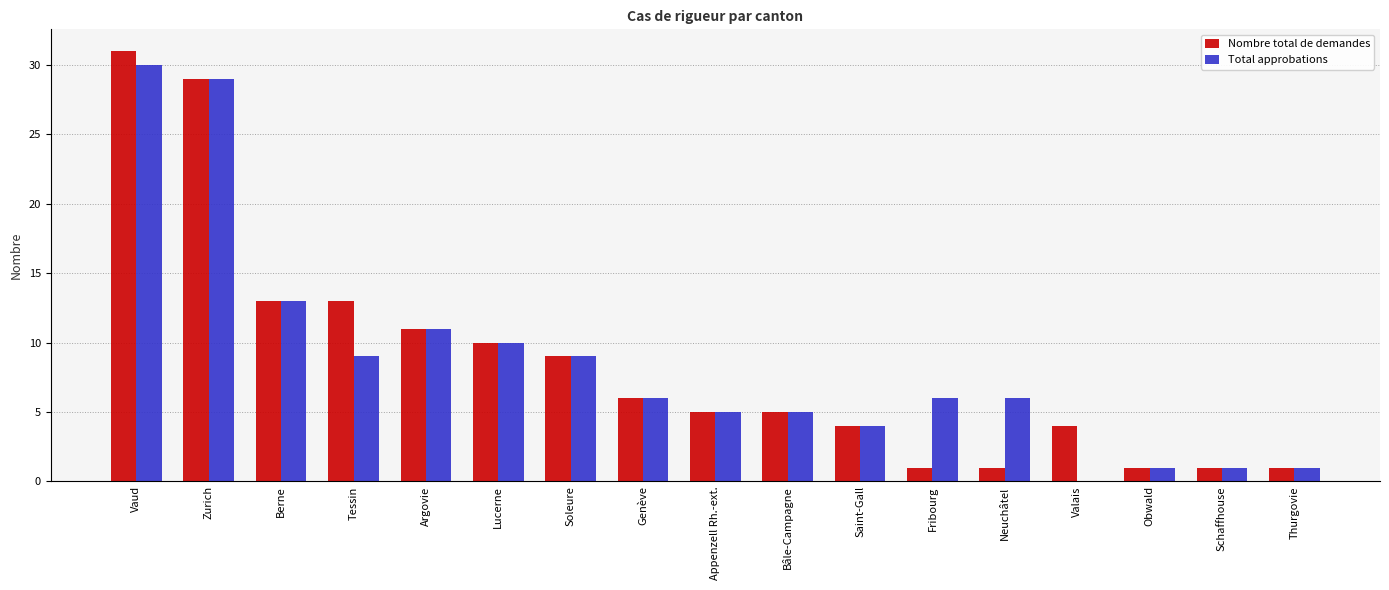

Reading left to right, transcribe all the data shown in this chart.

Nombre total de demandes: 31	29	13	13	11	10	9	6	5	5	4	1	1	4	1	1	1
Total approbations: 30	29	13	9	11	10	9	6	5	5	4	6	6	0	1	1	1